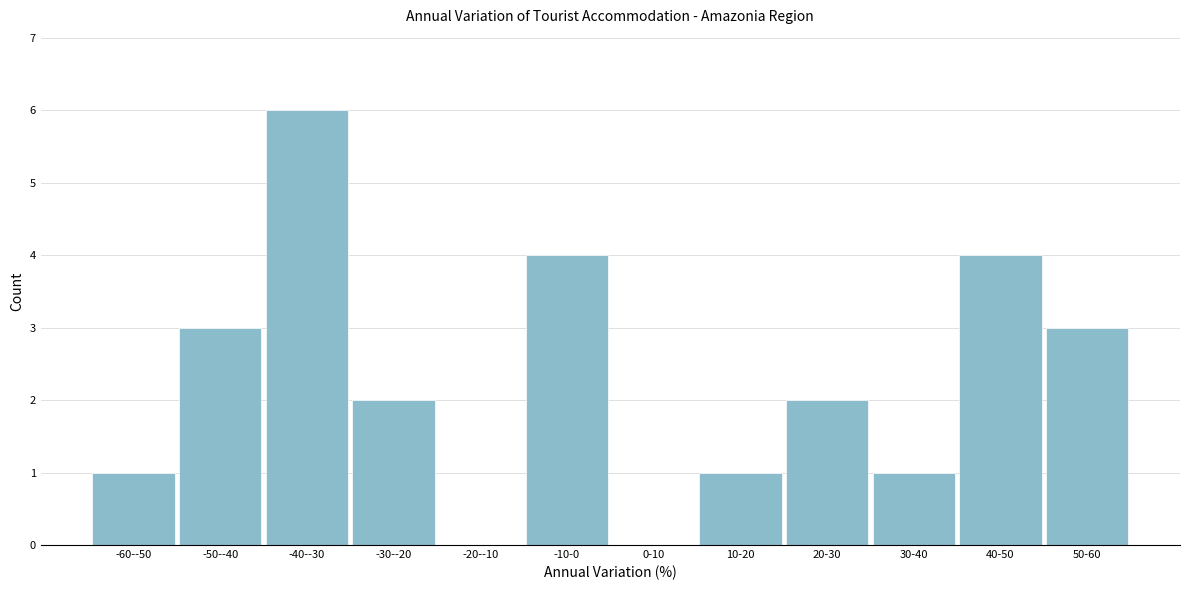

Reading left to right, list all the values displayed in this chart.

-60--50=1	-50--40=3	-40--30=6	-30--20=2	-20--10=0	-10-0=4	0-10=0	10-20=1	20-30=2	30-40=1	40-50=4	50-60=3